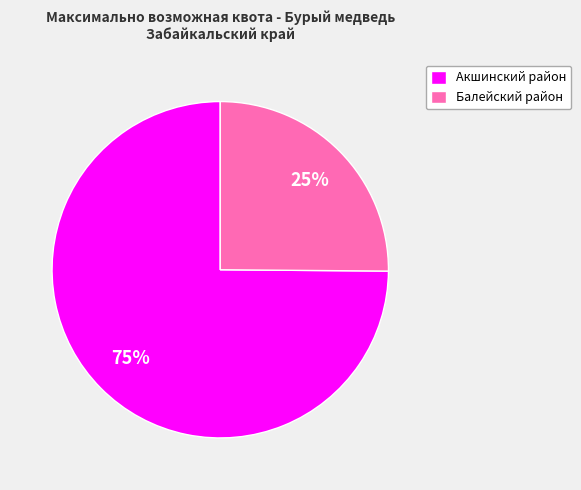

To the nearest percent, what is the average slice percentage?

50%